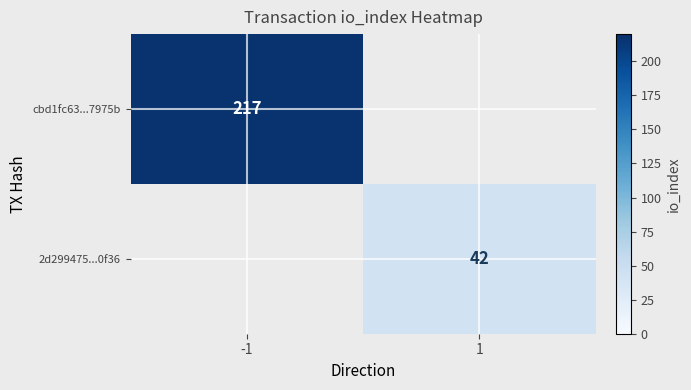

Is it true that cbd1fc63...7975b equals 217 at -1?

True